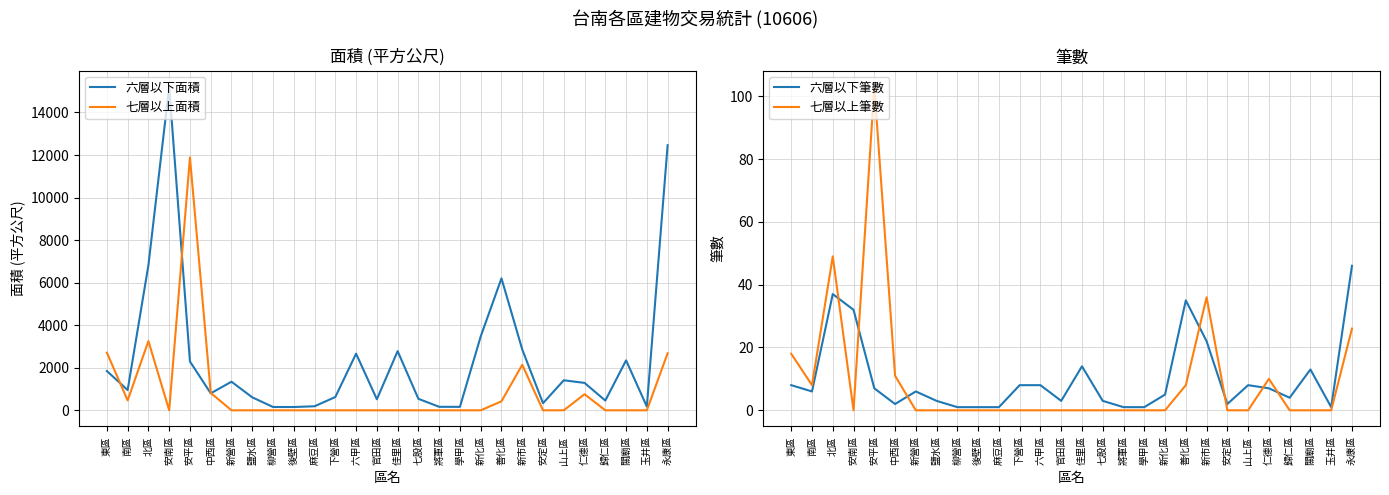

In 七層以上筆數, how many points are lower than both neighbors (excluding endpoints)?

2